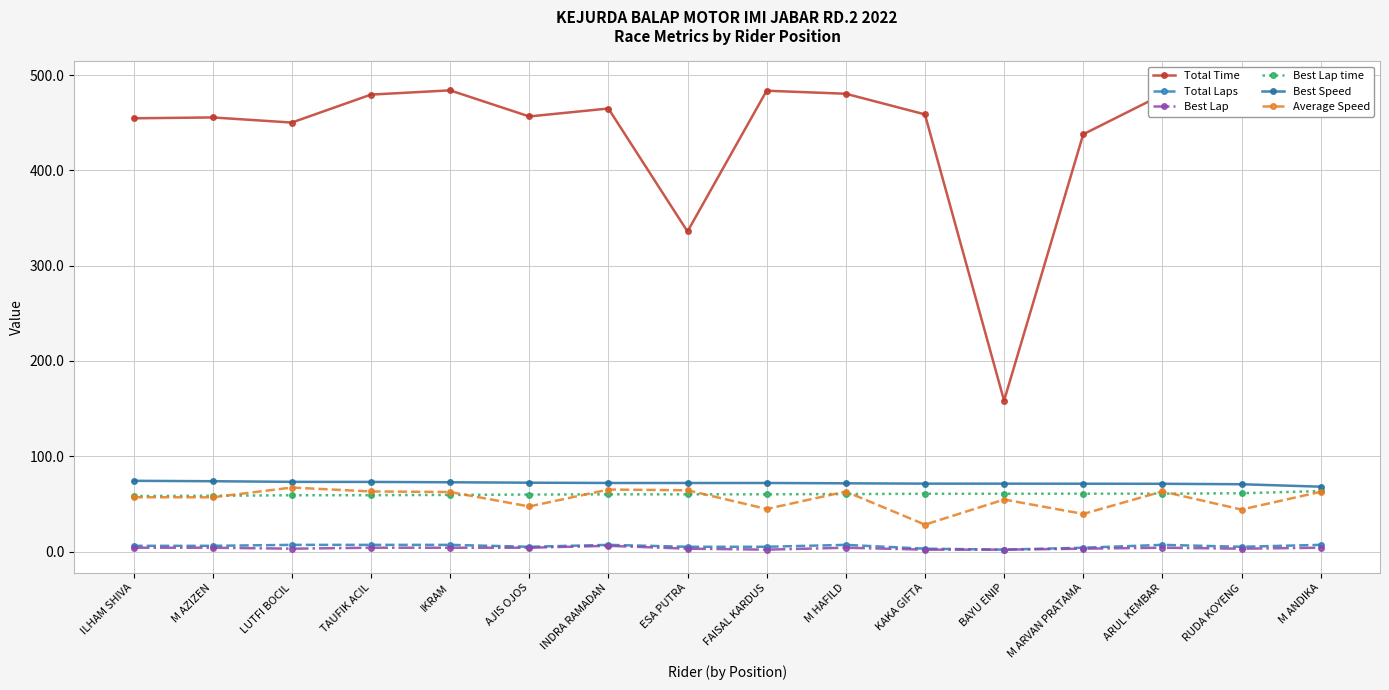

Does the chart have visible grid lines?

Yes